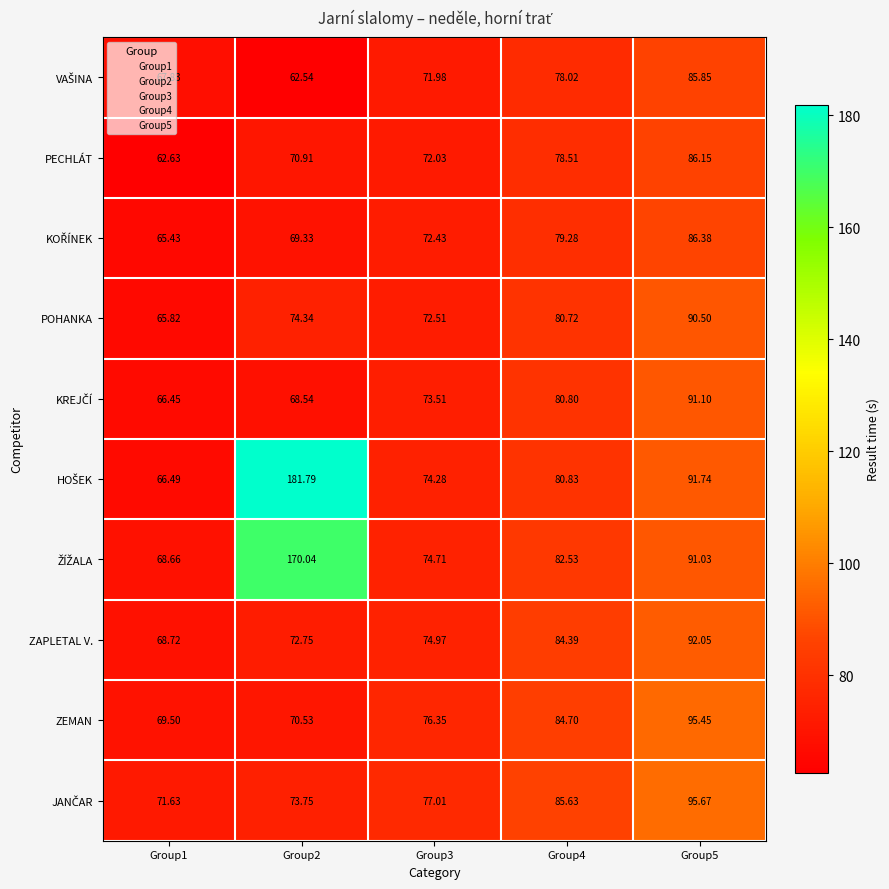

What is the maximum value shown in the chart?

181.8